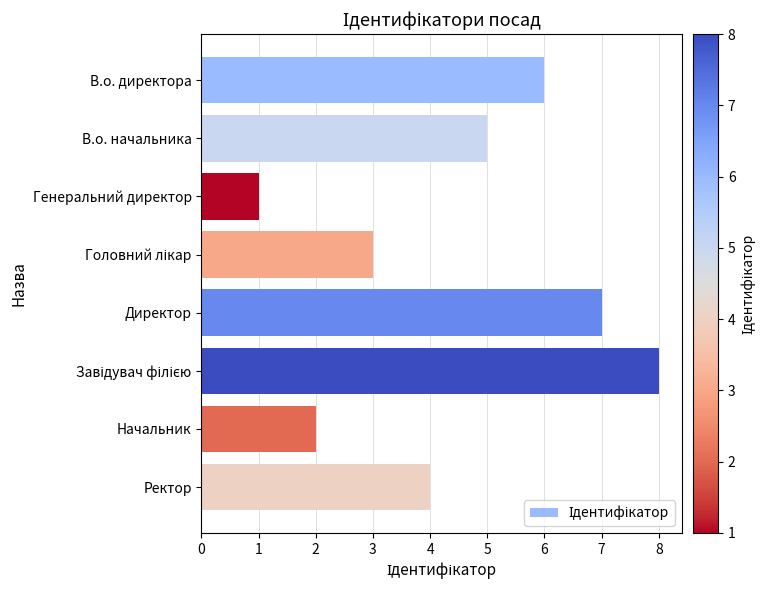

What is the change in value from В.о. начальника to Начальник?

-3